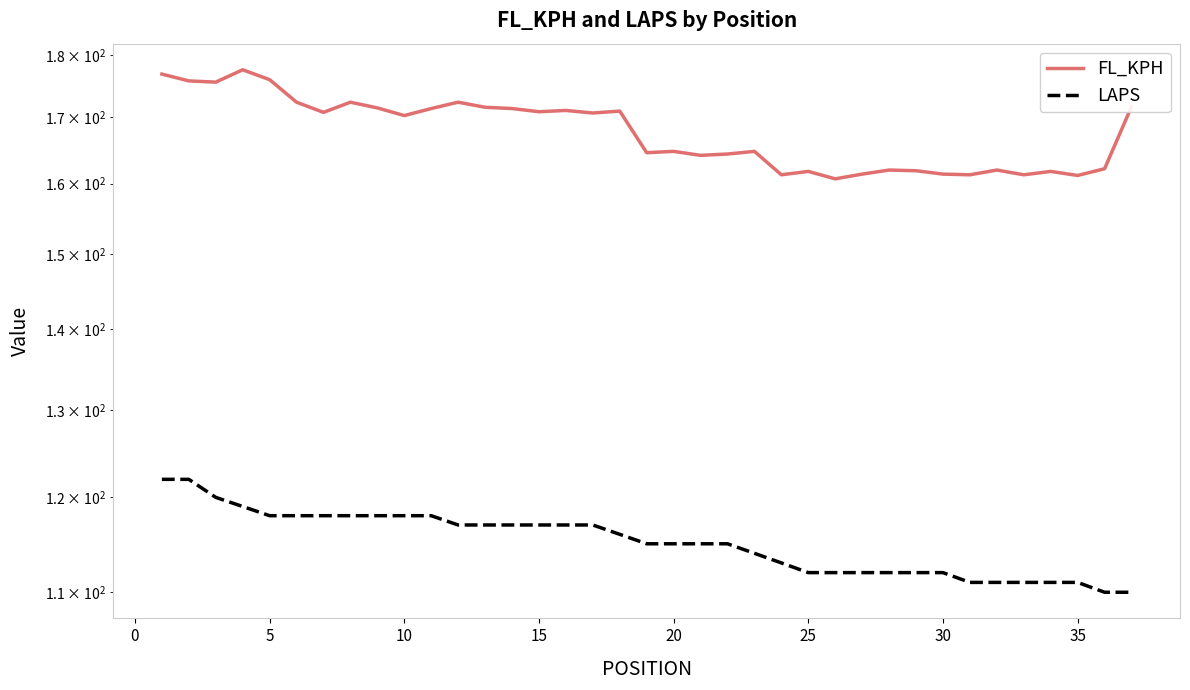

Is it true that LAPS equals 163.4 at 23?

False